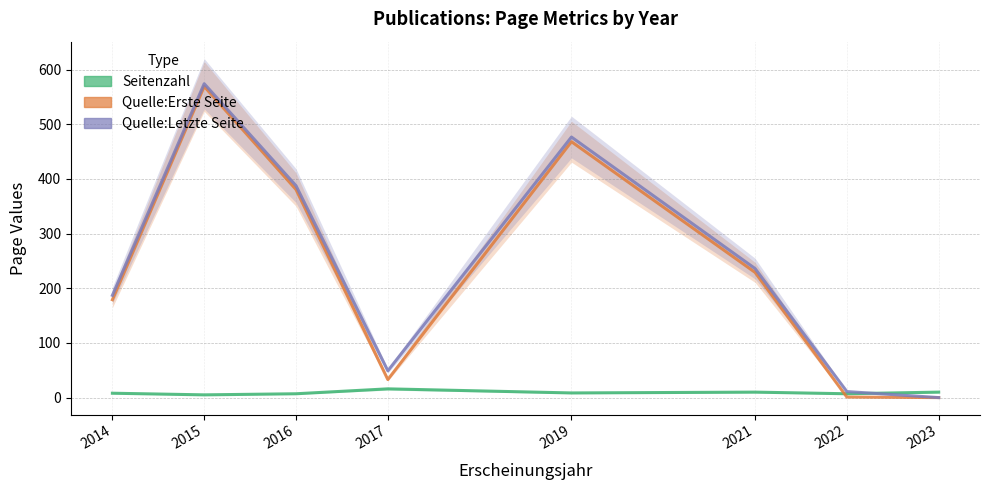

Reading left to right, transcribe all the data shown in this chart.

Seitenzahl: 8.0	5.0	7.0	16.0	8.5	10.0	7.0	10.0
Quelle:Erste Seite: 179.0	569.0	380.5	33.0	468.0	229.0	1.0	0.0
Quelle:Letzte Seite: 187.0	574.0	387.5	49.0	476.5	236.0	11.0	0.0